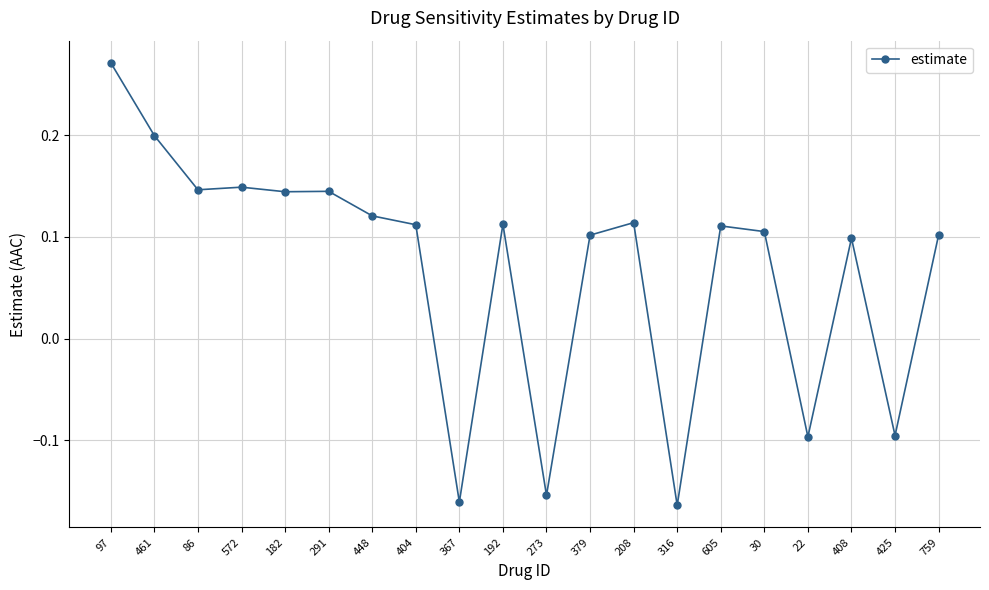

How many values exceed 0?

15